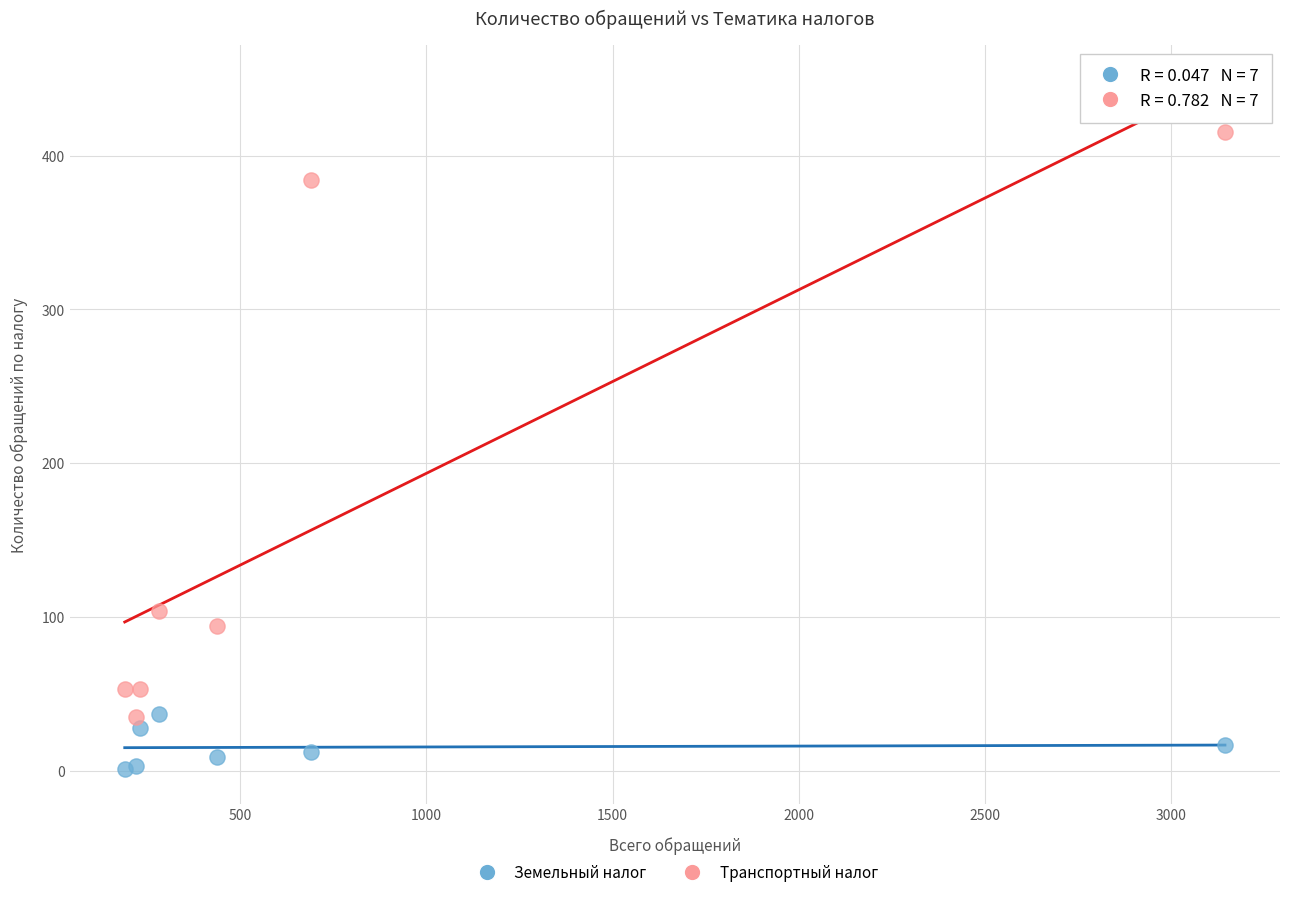

Which series contains the highest Y value?

Транспортный налог